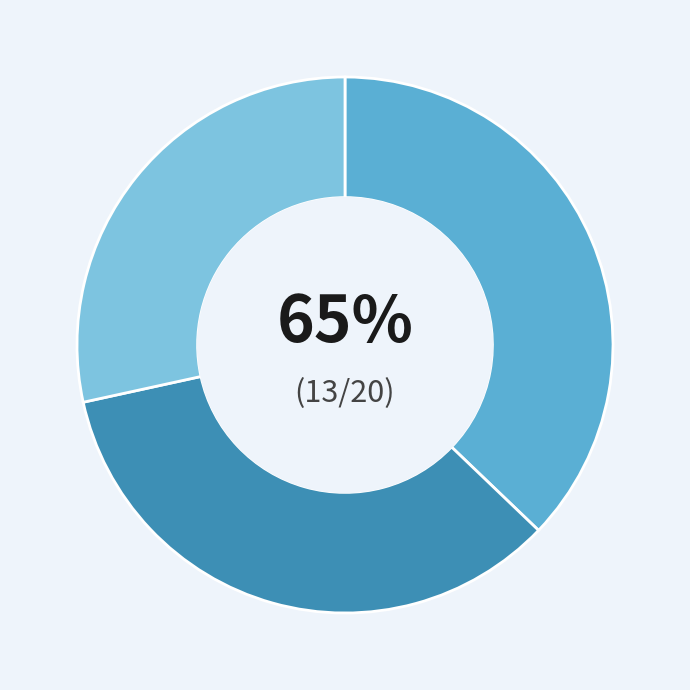

How many slices are in this pie chart?

3